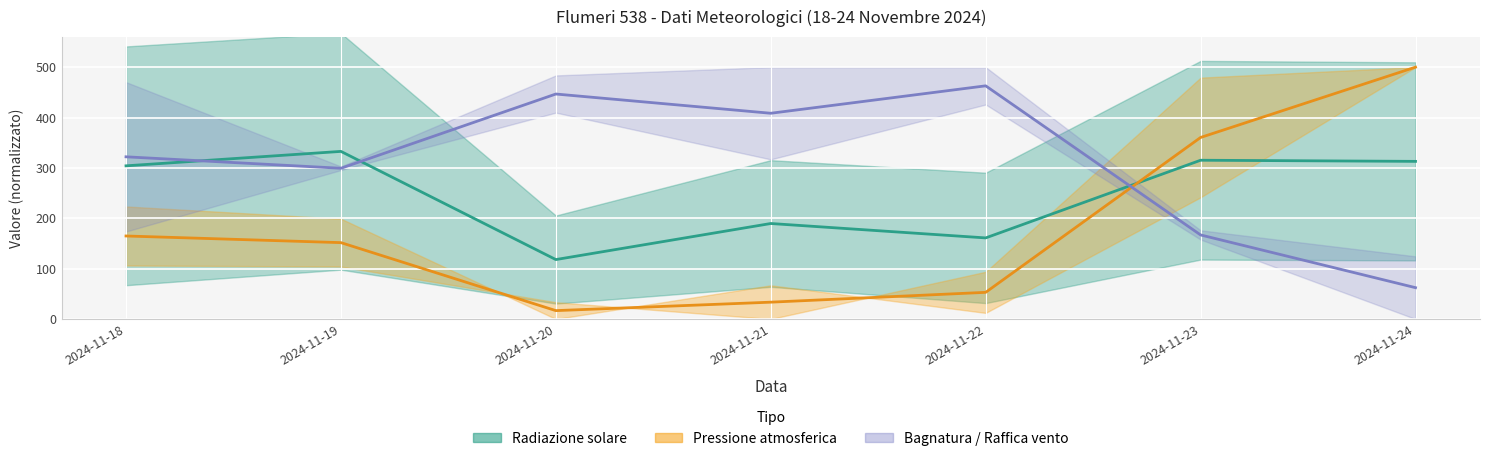

The value of Pressione atmosferica - media at 2024-11-23 is 360.4. True or false?

True